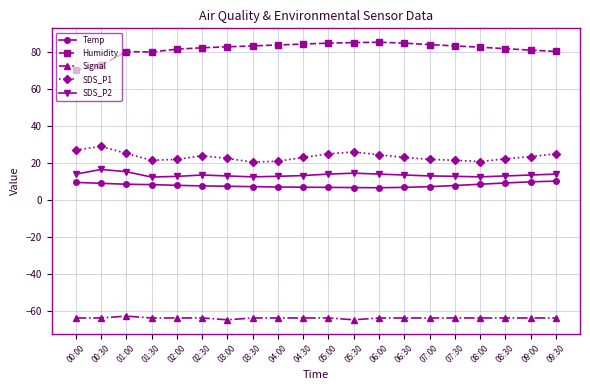

At 00:30, list the series in order from largest to smallest.

Humidity, SDS_P1, SDS_P2, Temp, Signal